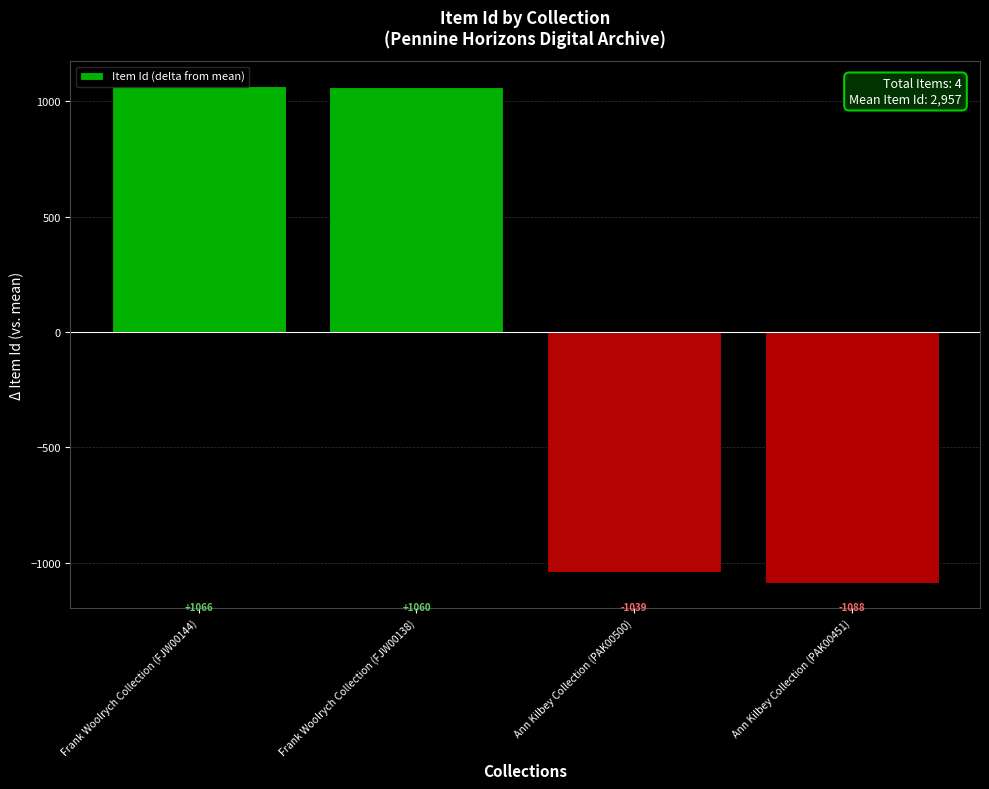

Between Ann Kilbey Collection (PAK00451) and Ann Kilbey Collection (PAK00500), which is larger?

Ann Kilbey Collection (PAK00500)